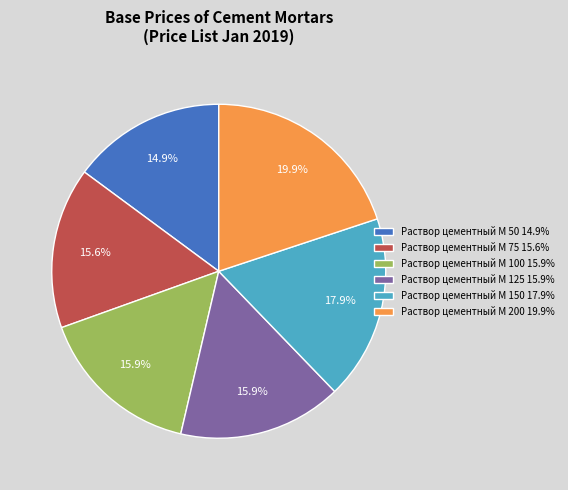

To the nearest percent, what is the combined percentage of Раствор цементный М 125 and Раствор цементный М 150?

34%